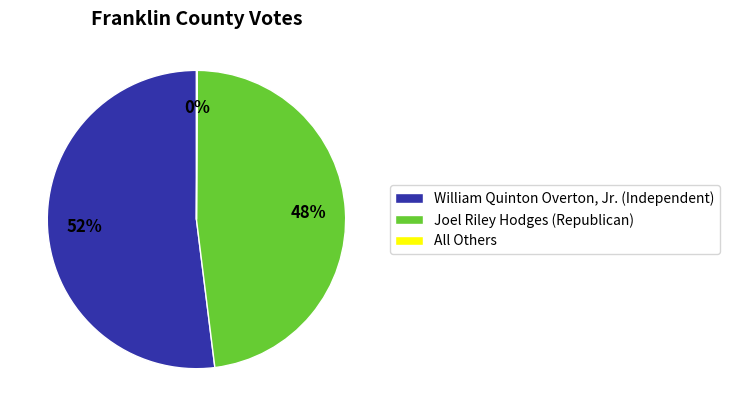

Is it true that Joel Riley Hodges (Republican) is 38% of the pie?

False